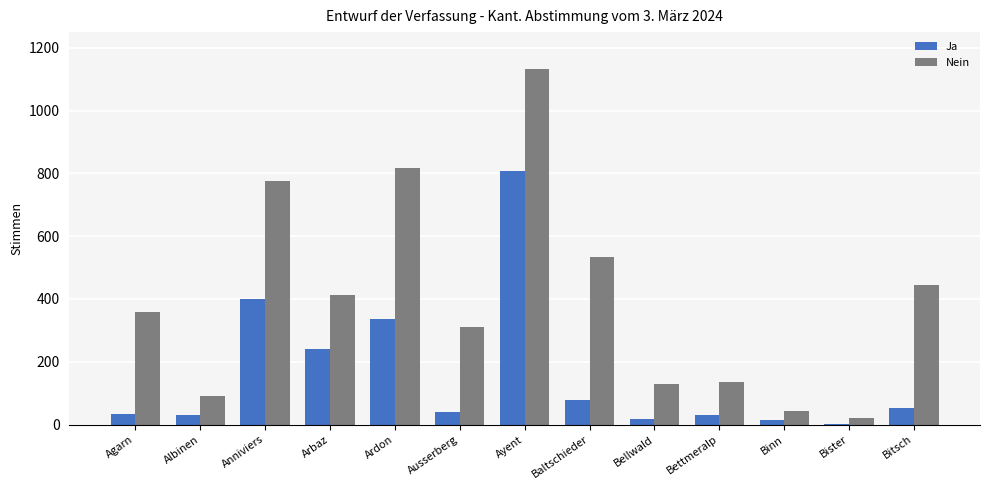

Is it true that Nein equals 533 at Baltschieder?

True